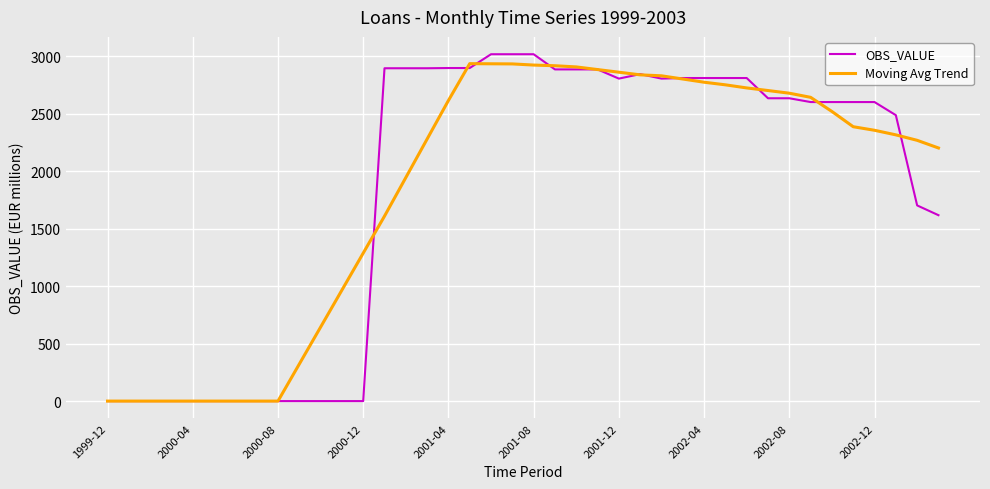

Which series has the widest spread of values?

OBS_VALUE